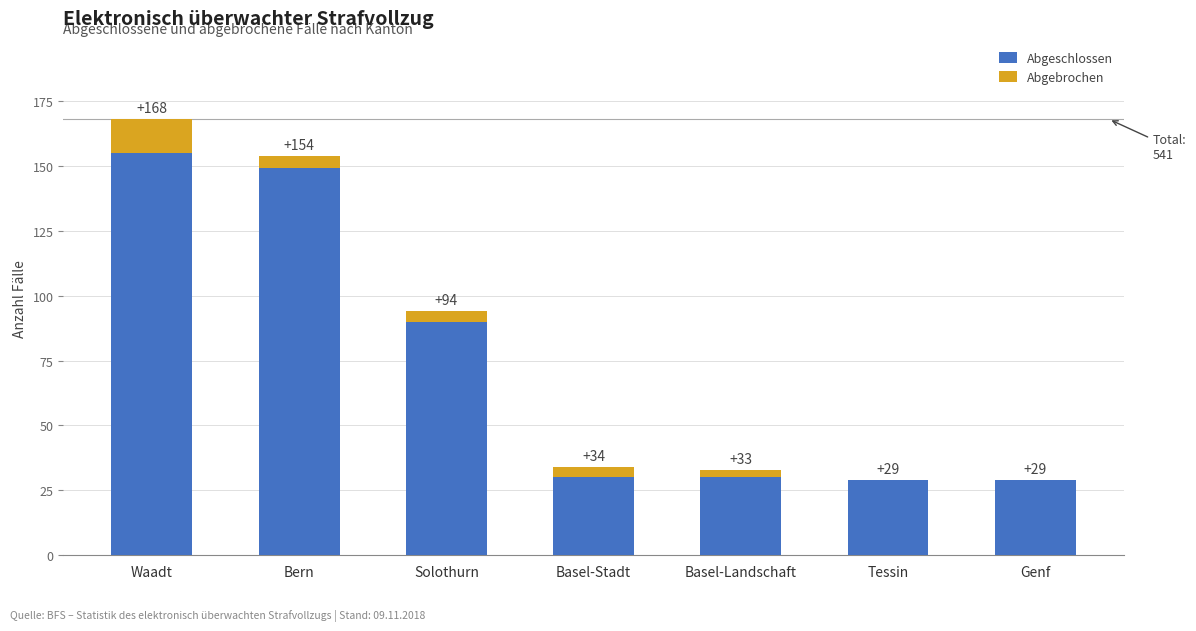

At which label is Abgeschlossen closest to 92?

Solothurn